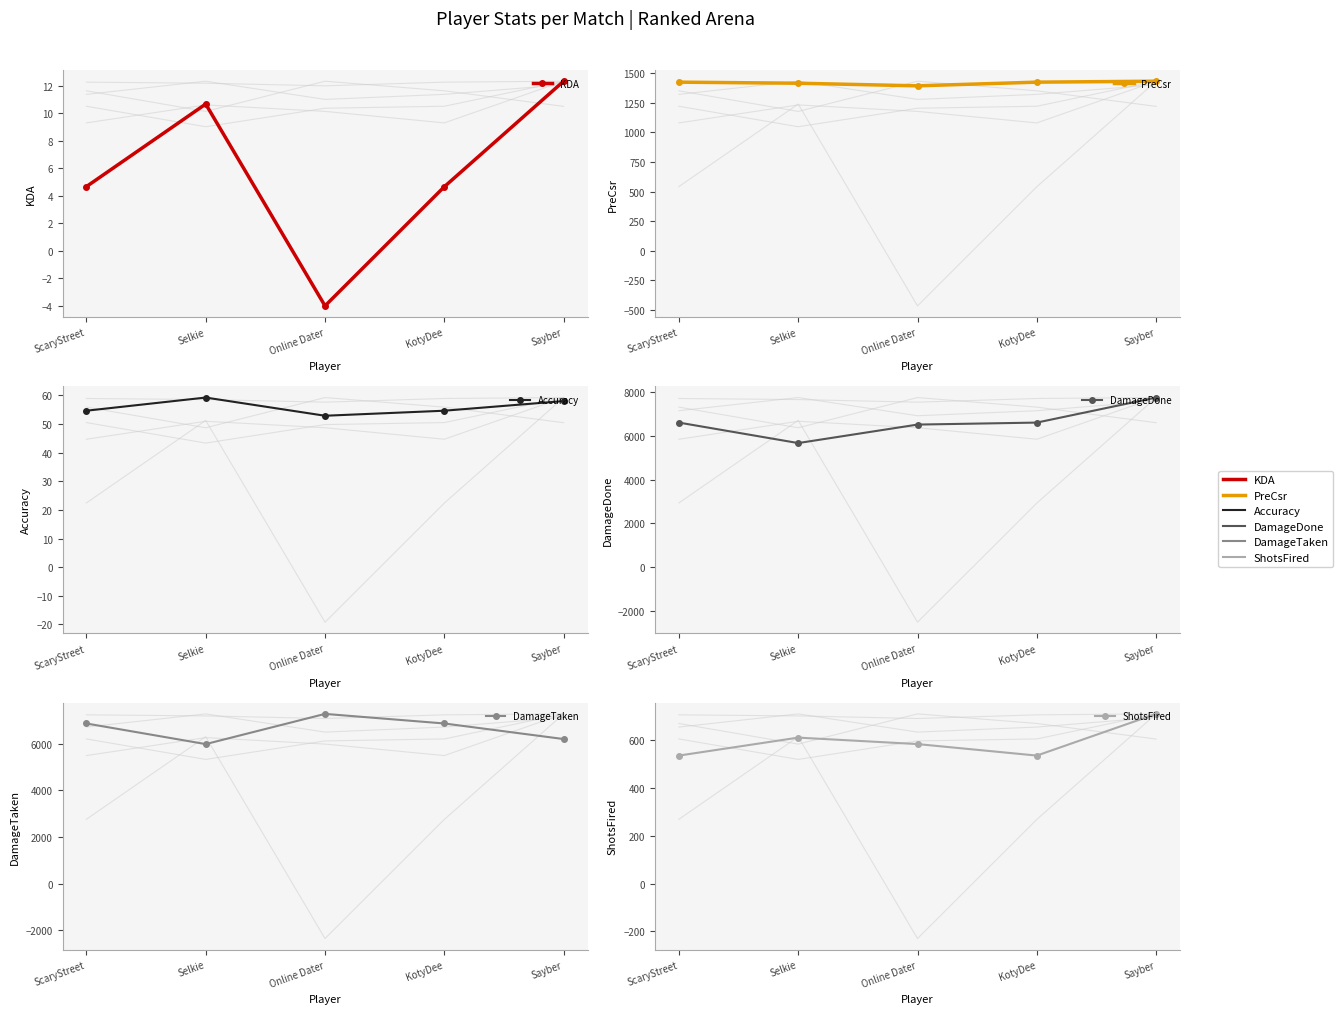

Reading left to right, extract all data points from this chart.

KDA: ScaryStreet=4.7	Selkie=10.7	Online Dater=-4.0	KotyDee=4.7	Sayber=12.3
PreCsr: ScaryStreet=1425.0	Selkie=1416.0	Online Dater=1394.0	KotyDee=1425.0	Sayber=1433.0
Accuracy: ScaryStreet=54.7	Selkie=59.3	Online Dater=52.9	KotyDee=54.7	Sayber=58.0
DamageDone: ScaryStreet=6607.0	Selkie=5671.0	Online Dater=6516.0	KotyDee=6607.0	Sayber=7751.0
DamageTaken: ScaryStreet=6876.0	Selkie=5990.0	Online Dater=7288.0	KotyDee=6876.0	Sayber=6207.0
ShotsFired: ScaryStreet=534.0	Selkie=609.0	Online Dater=582.0	KotyDee=534.0	Sayber=708.0